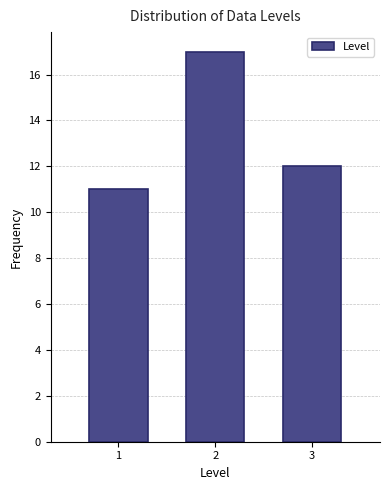

Over which range of the x-axis is the bar tallest?

1.5 to 2.5